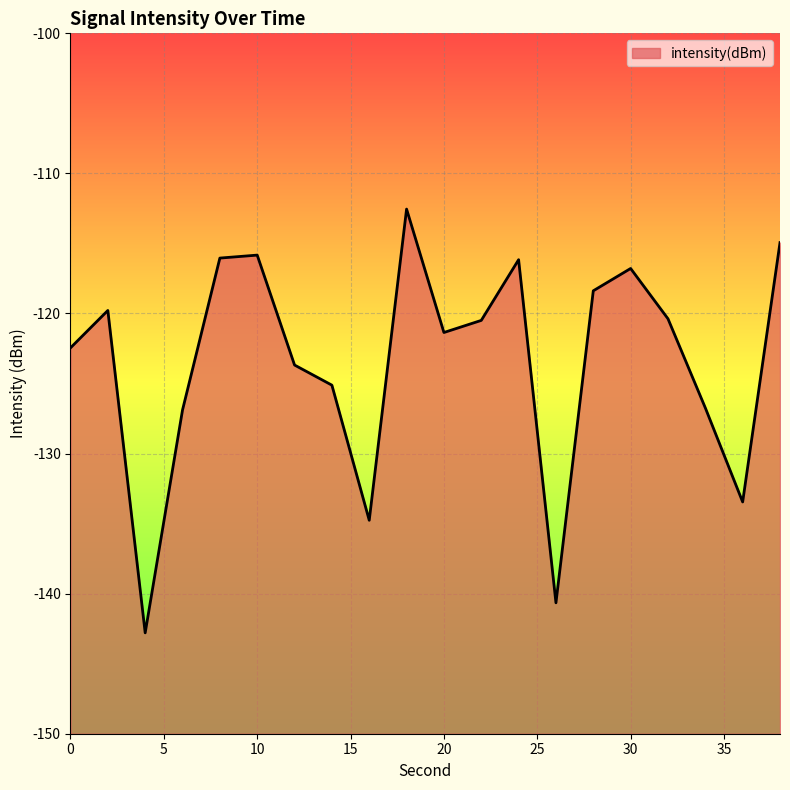

How many interior local peaks (higher than both neighbors) does the data have?

5